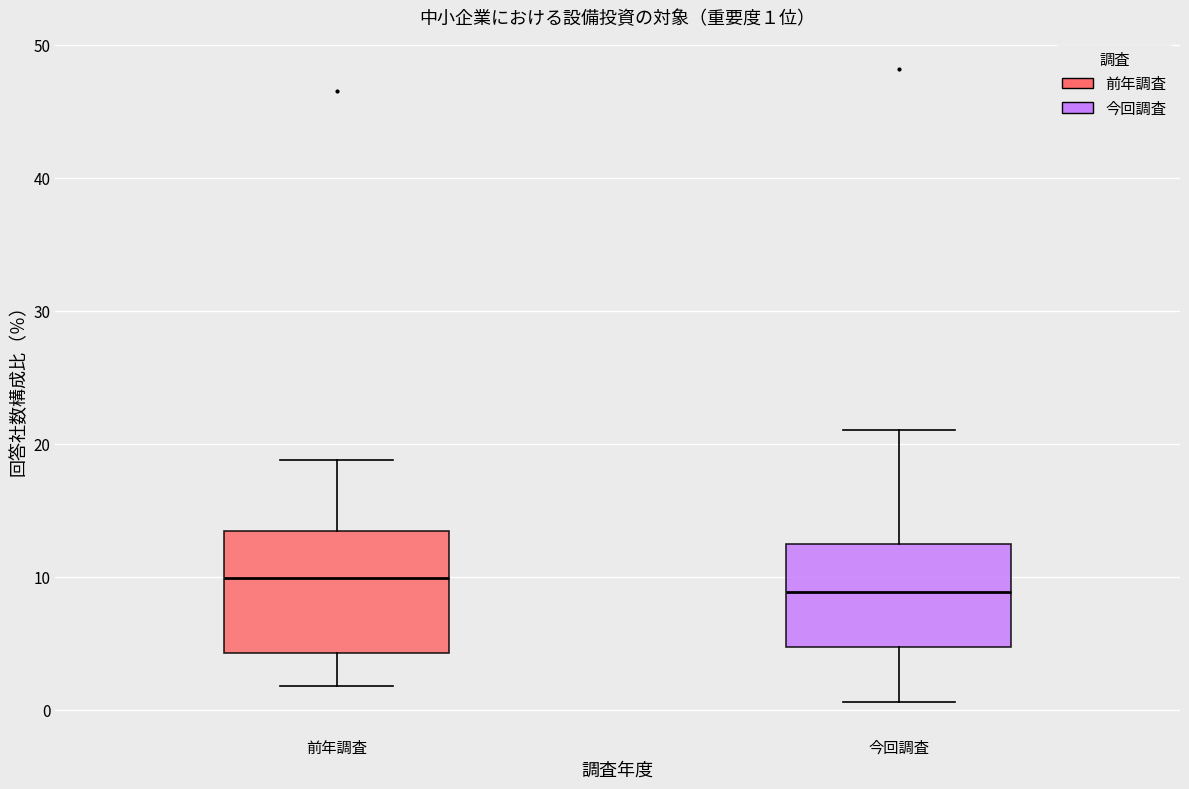

Which box has the highest median line?

前年調査